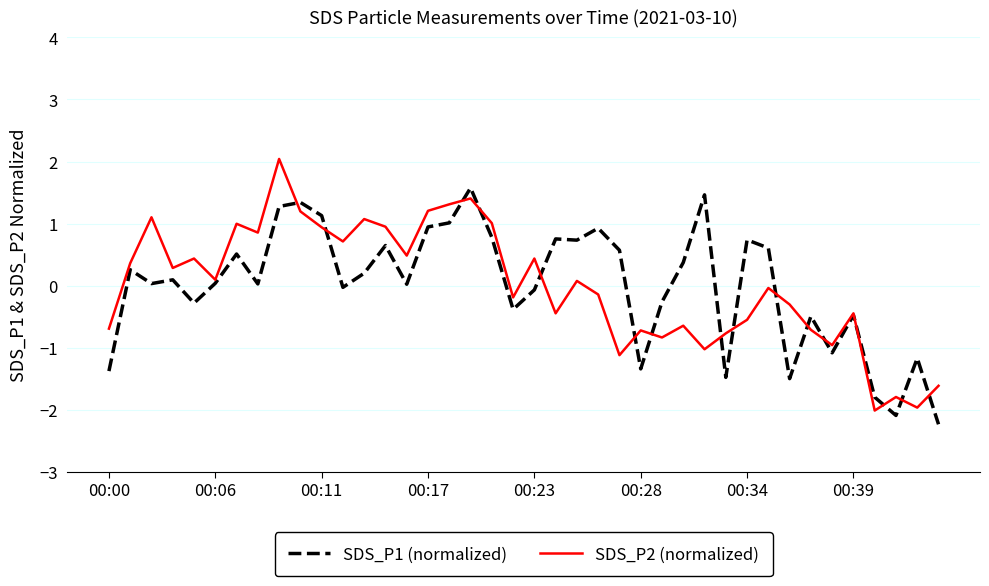

What is the lowest value of the SDS_P2 (normalized) series?

-2.0